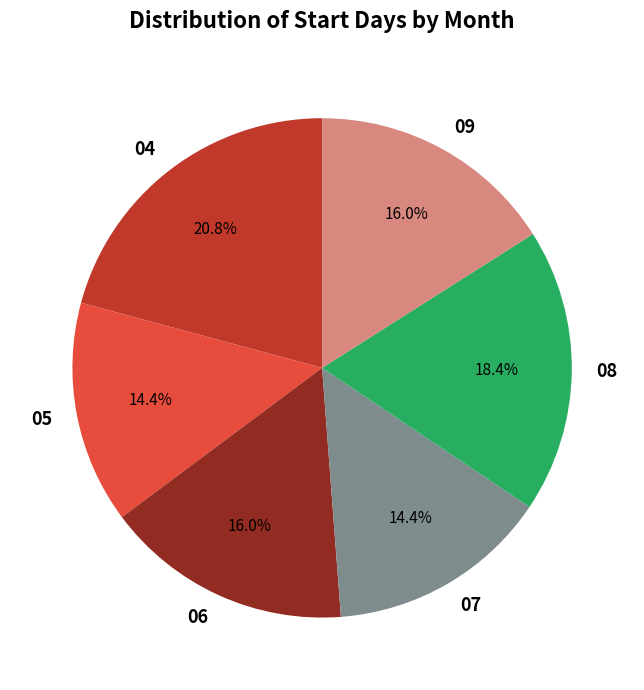

Approximately how many times larger is the value at 06 compared to 09?

1.0